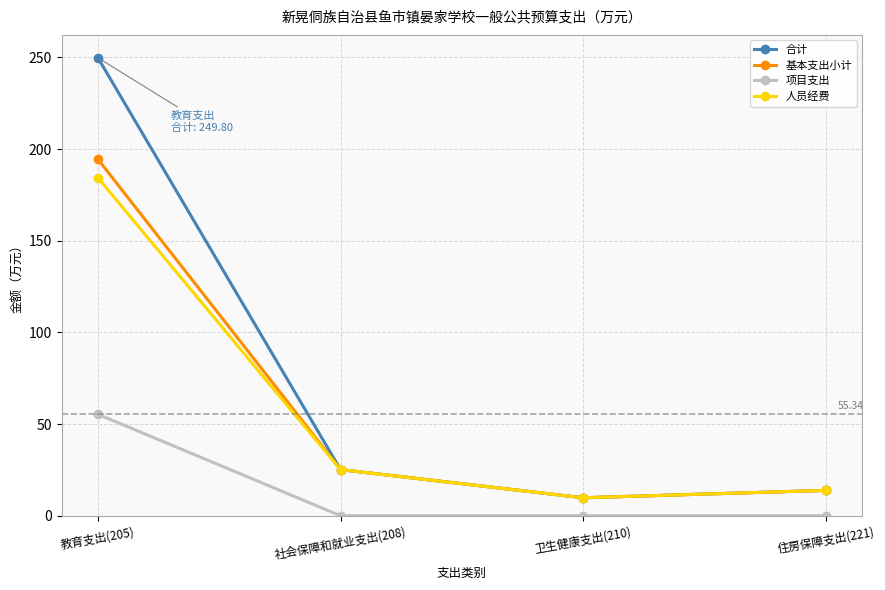

What is the total value across all series at 卫生健康支出(210)?

29.4